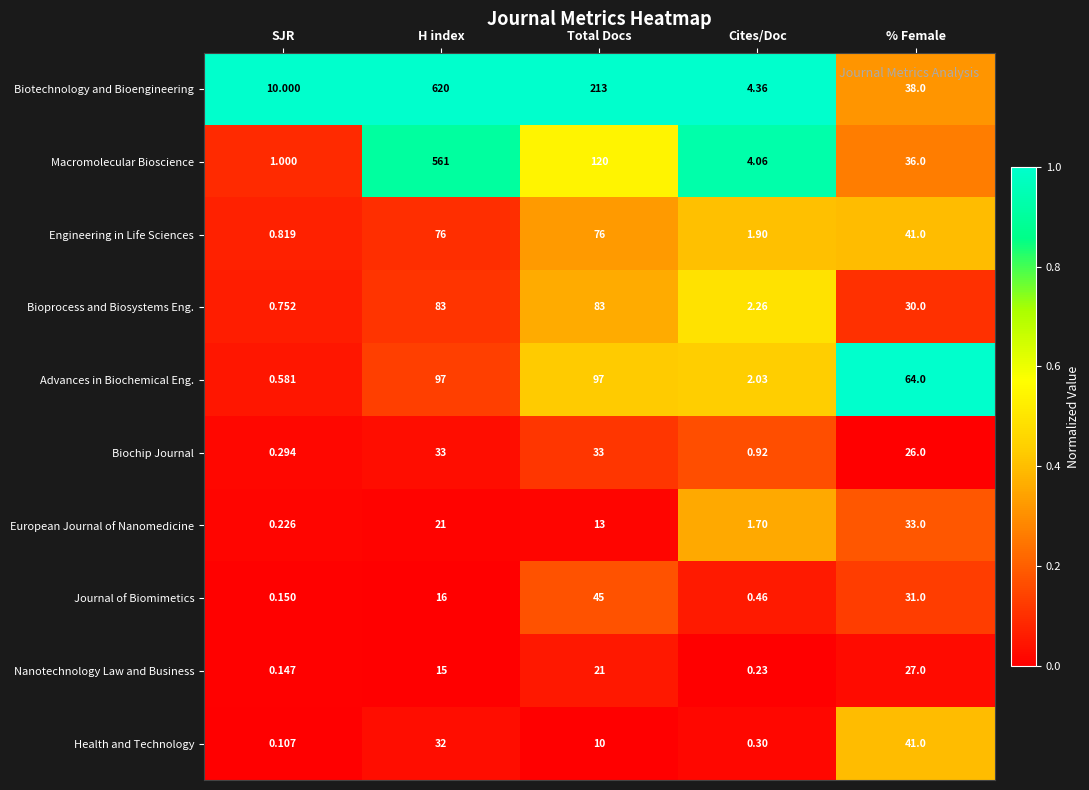

At which category does the chart reach its minimum across all series?

SJR